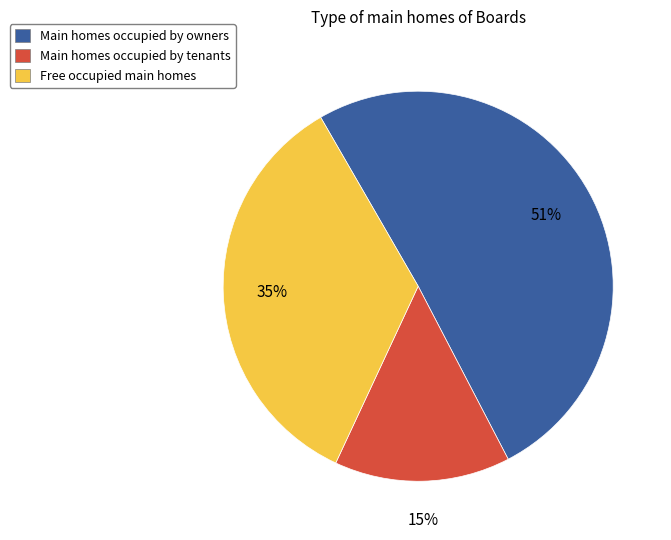

How many slices are in this pie chart?

3